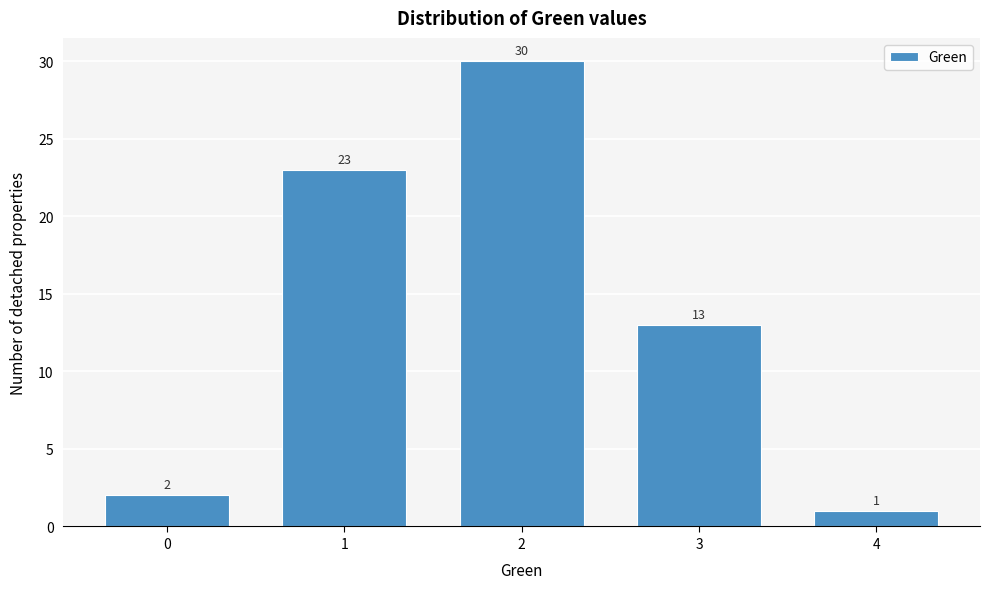

Reading right to left, what are all the values shown in this chart?

4=1	3=13	2=30	1=23	0=2